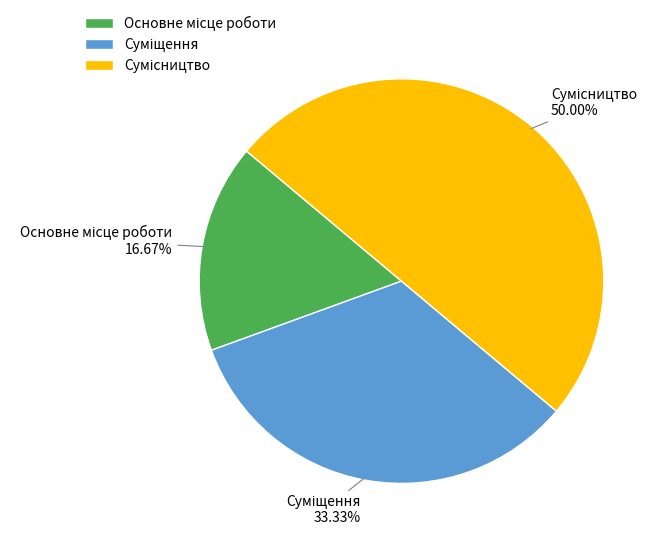

Approximately how many times larger is the value at Сумісництво compared to Суміщення?

1.5